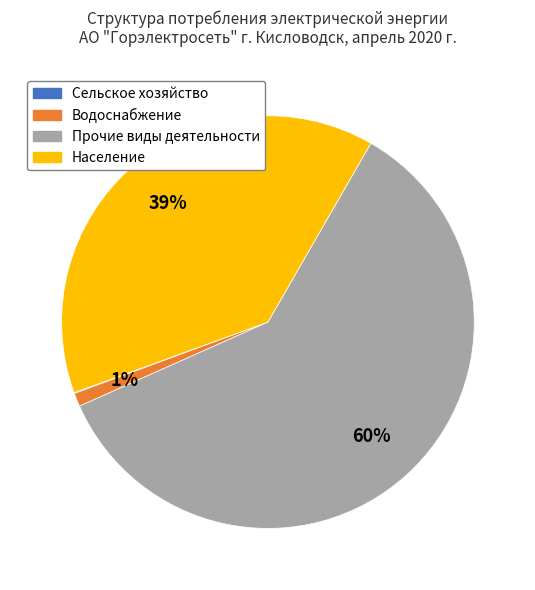

To the nearest percent, what is the average slice percentage?

25%